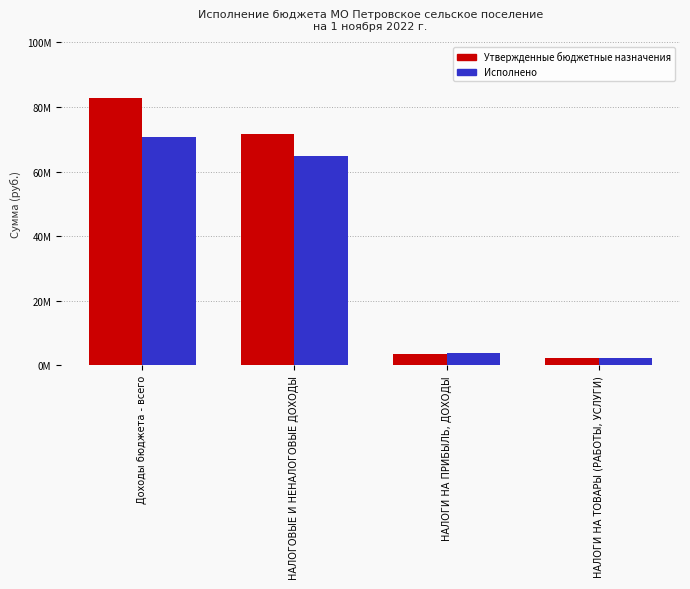

What is the approximate value of Исполнено at НАЛОГИ НА ТОВАРЫ (РАБОТЫ, УСЛУГИ)?

2163011.5